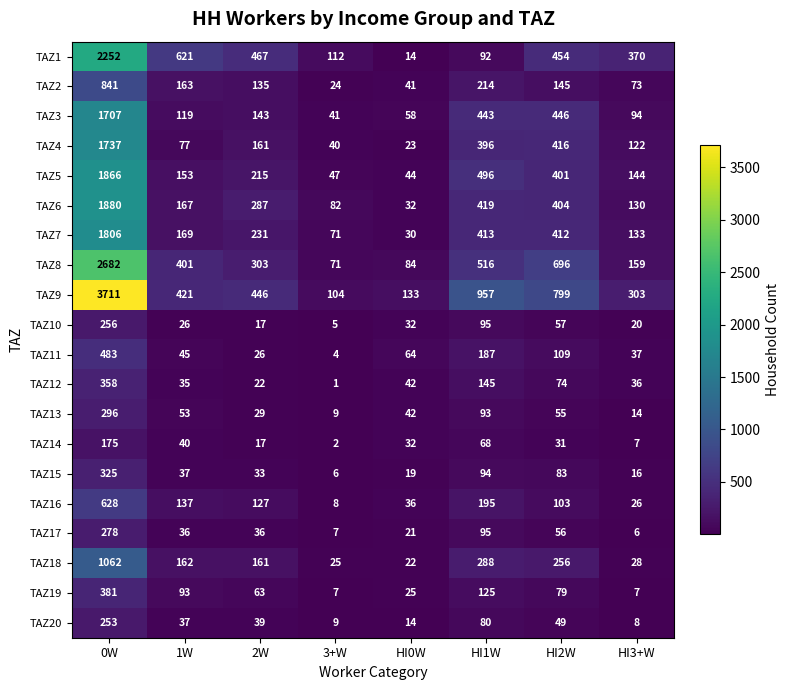

Which series has the largest range (max minus min)?

TAZ9